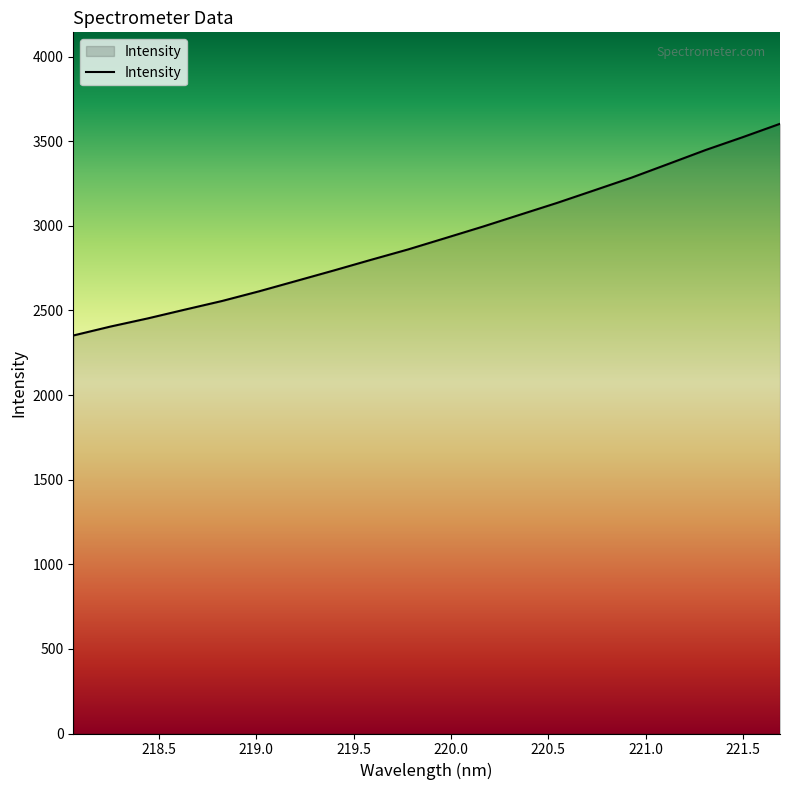

Does the chart have visible grid lines?

No